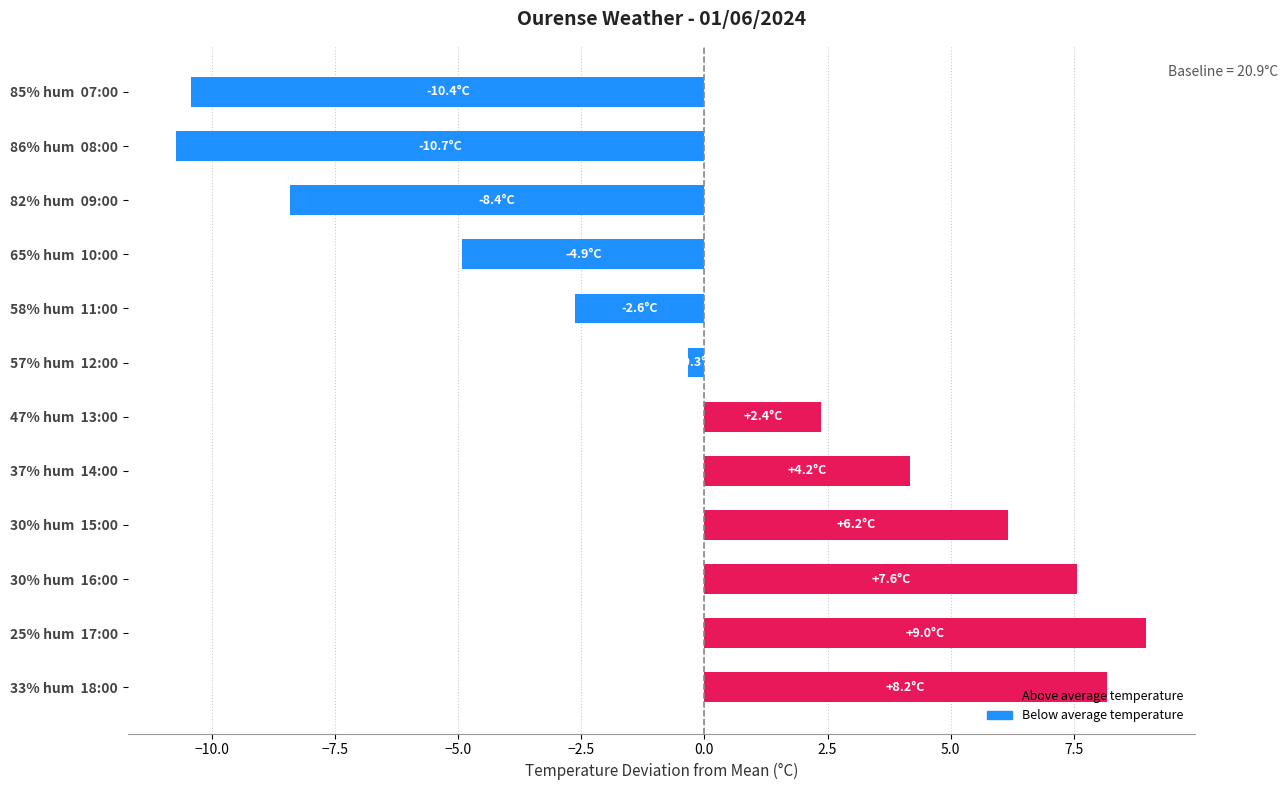

Which label corresponds to the smallest value in the chart?

86% hum  08:00